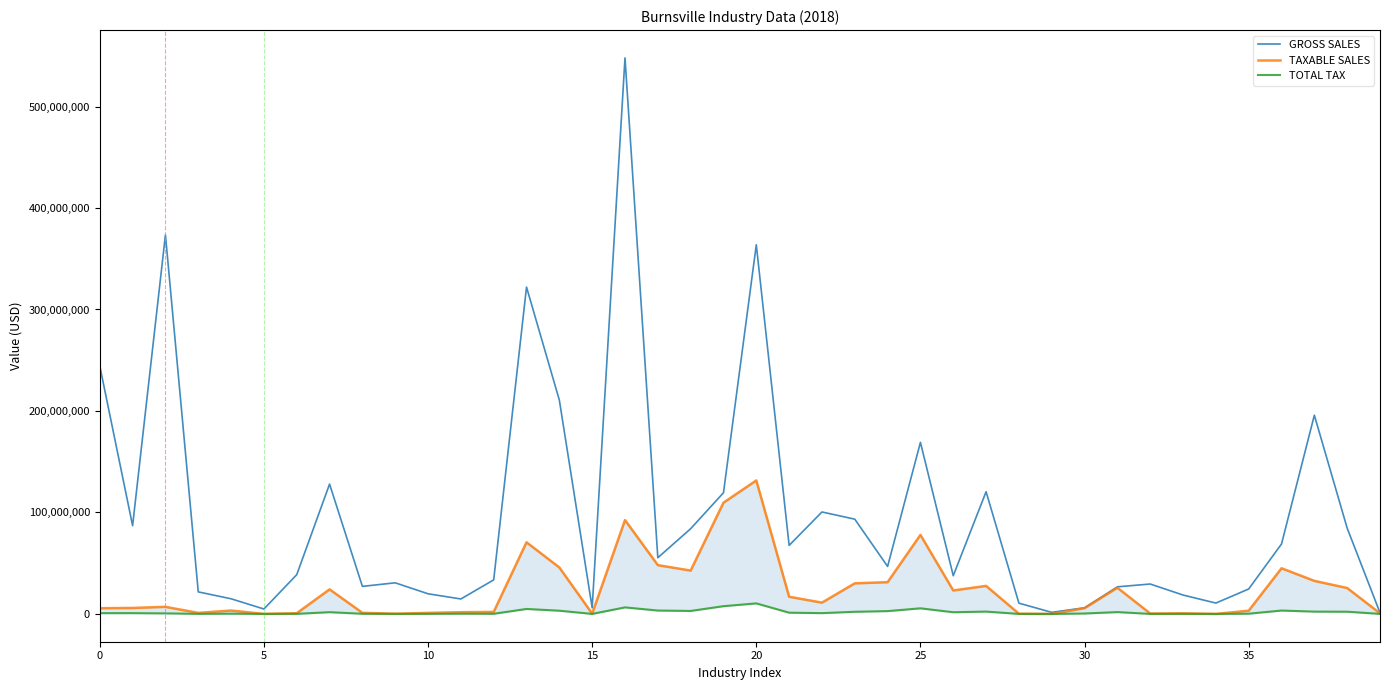

How many lines are shown in the chart?

3